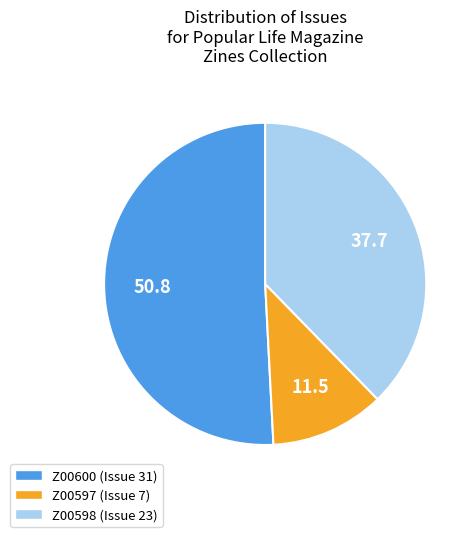

Between Z00598 (Issue 23) and Z00600 (Issue 31), which is larger?

Z00600 (Issue 31)